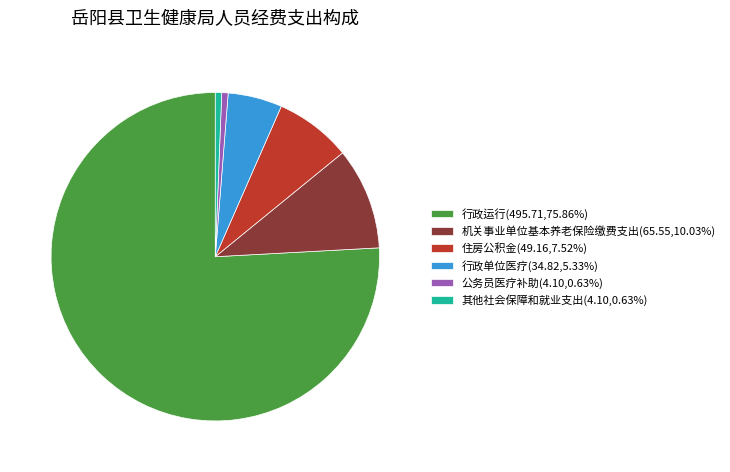

Is there any slice that represents more than half of the pie?

Yes